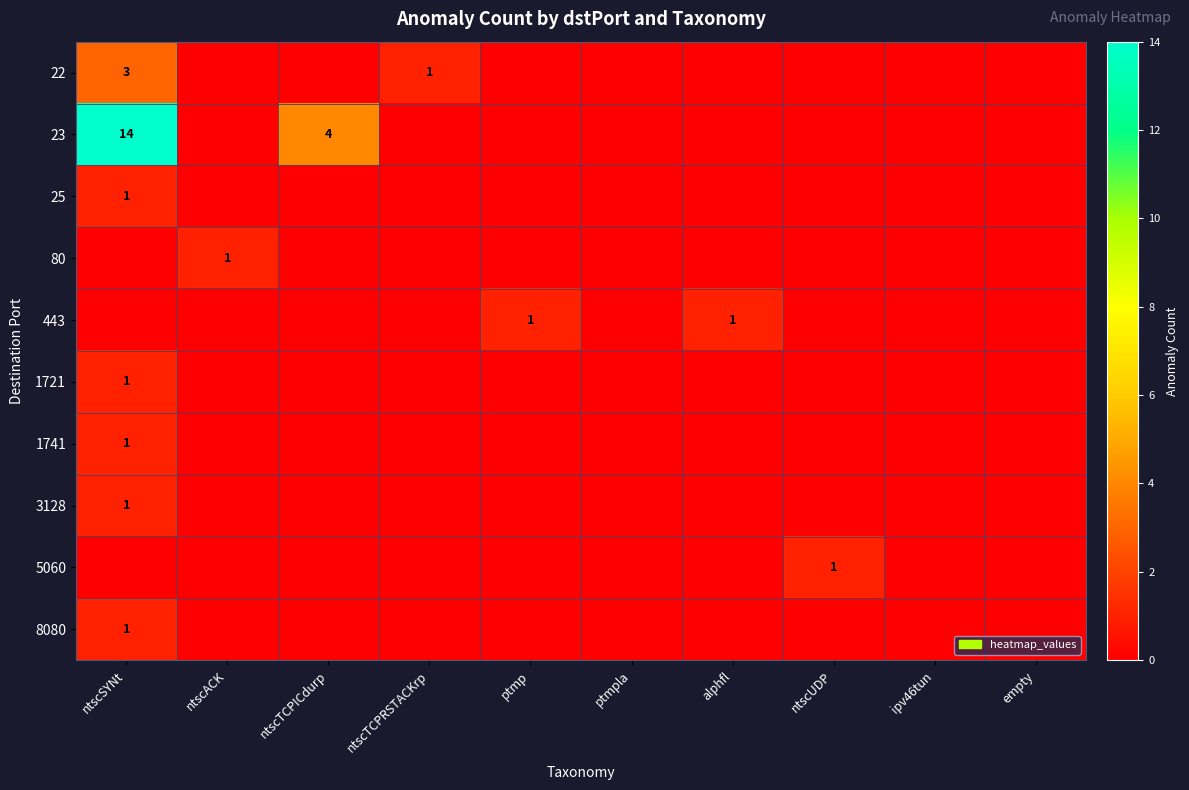

Count the number of categories in the chart.

10